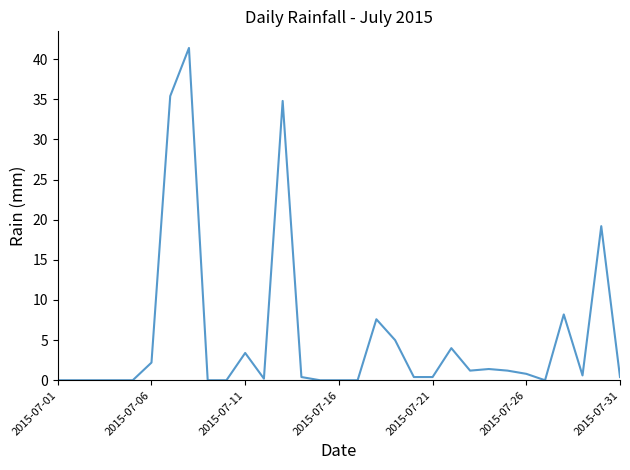

What is the maximum value shown in the chart?

41.4